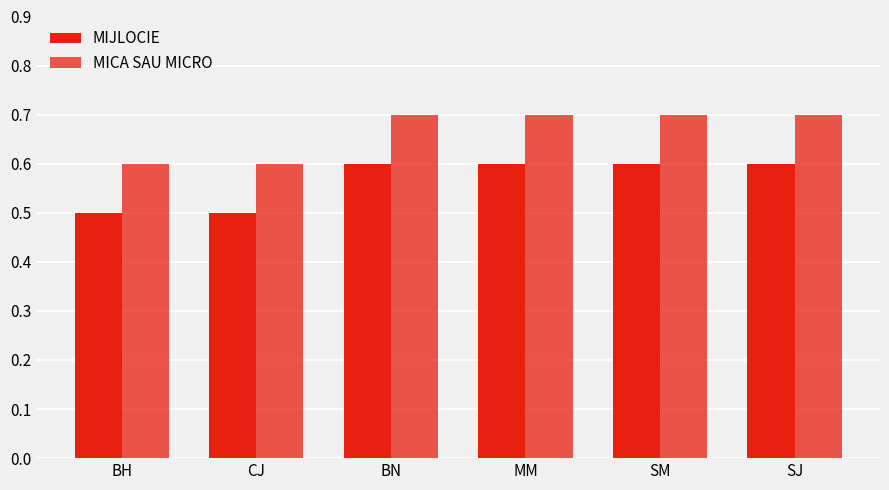

How many data points does each series have?

6